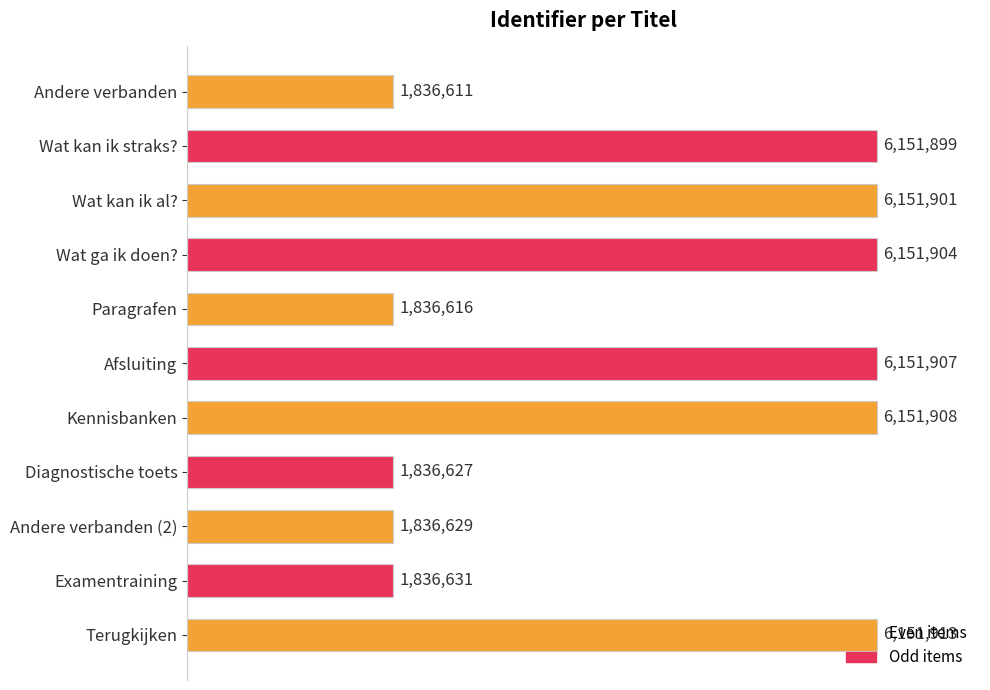

At which category does the chart reach its peak across all series?

Terugkijken